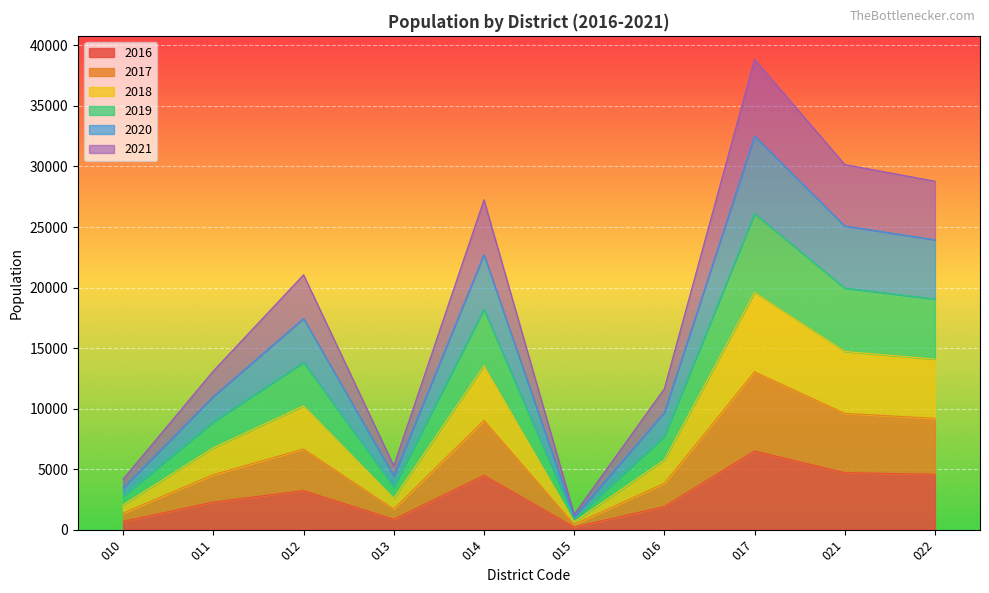

How many data points in 2020 are above 13818?

5